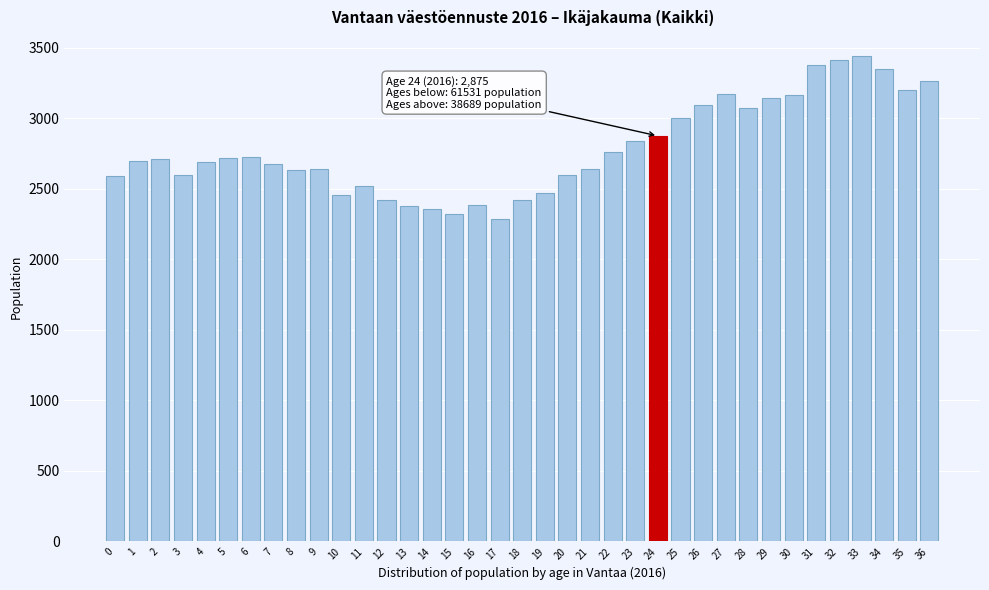

What is the minimum value shown in the chart?

2286